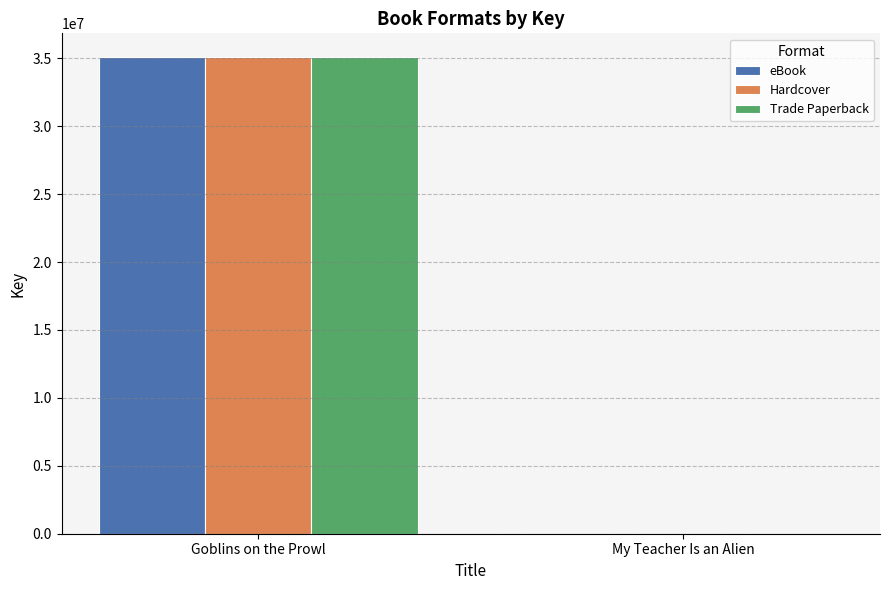

At which category is the sum across all series the highest?

Goblins on the Prowl